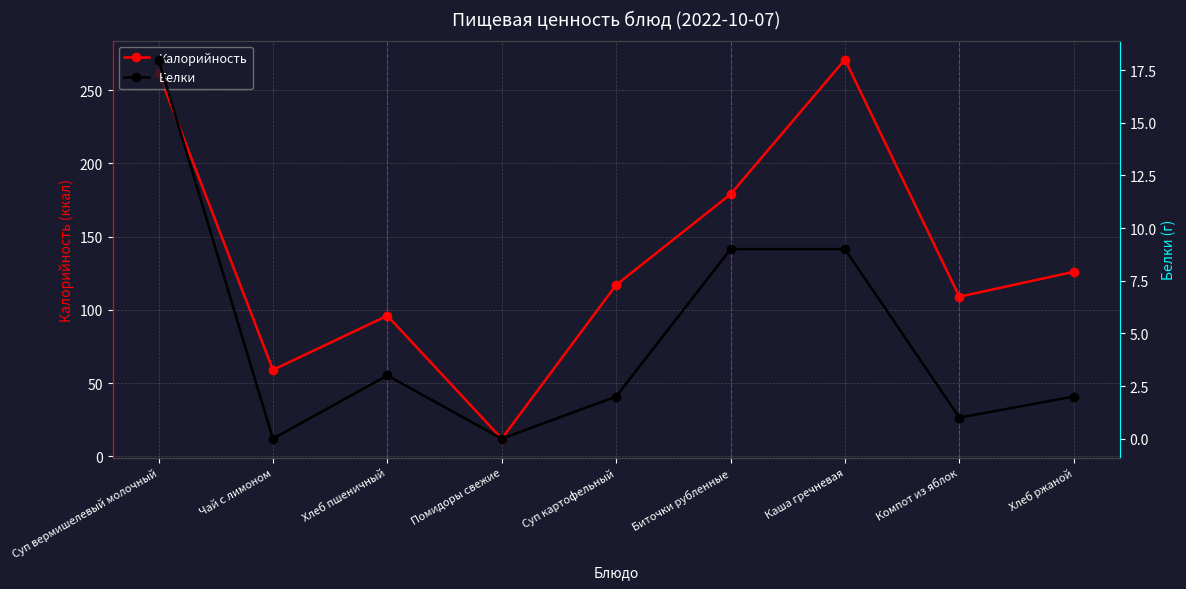

True or false: Белки and Калорийность intersect in this chart.

False